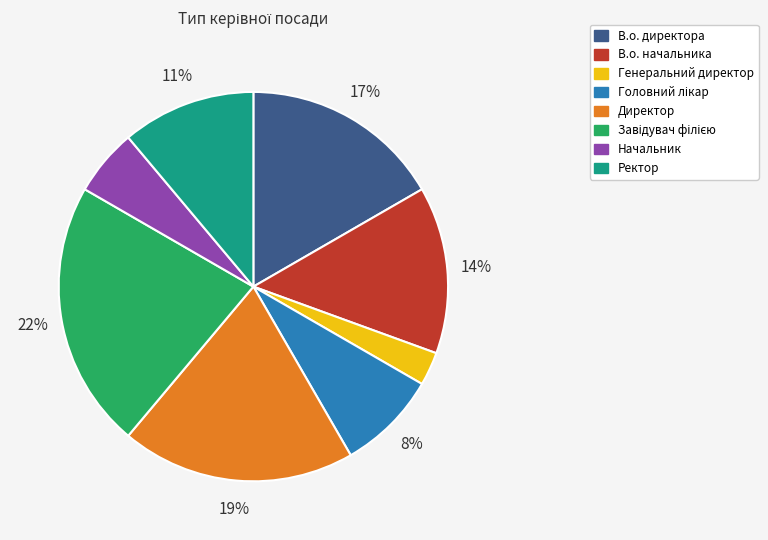

Which category has the smallest portion of the pie?

Генеральний директор